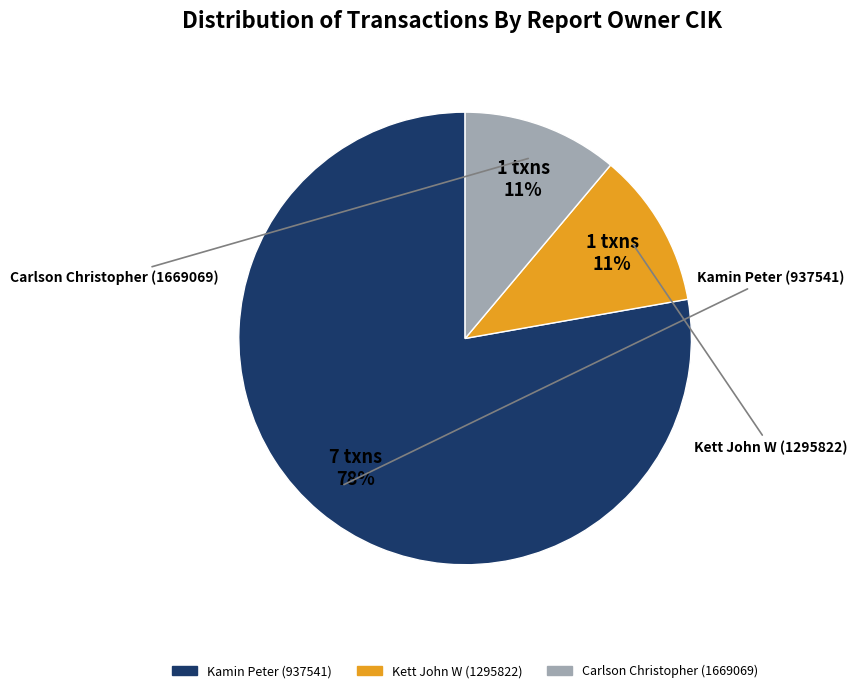

What is the smallest slice in the pie chart?

1295822